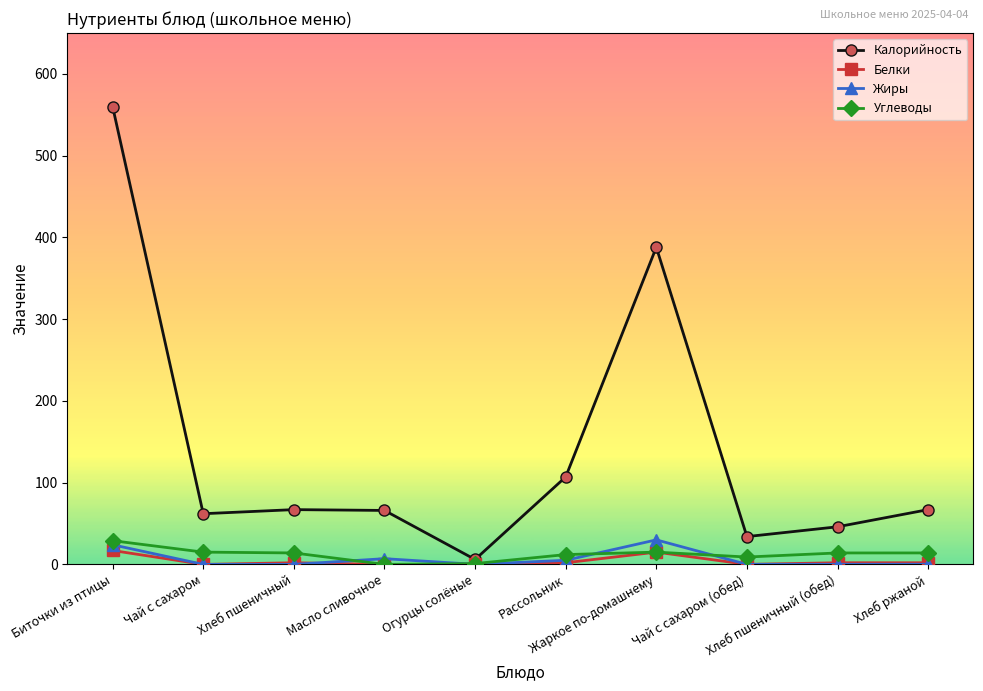

What is the difference between the maximum and minimum values in the Жиры series?

30.0